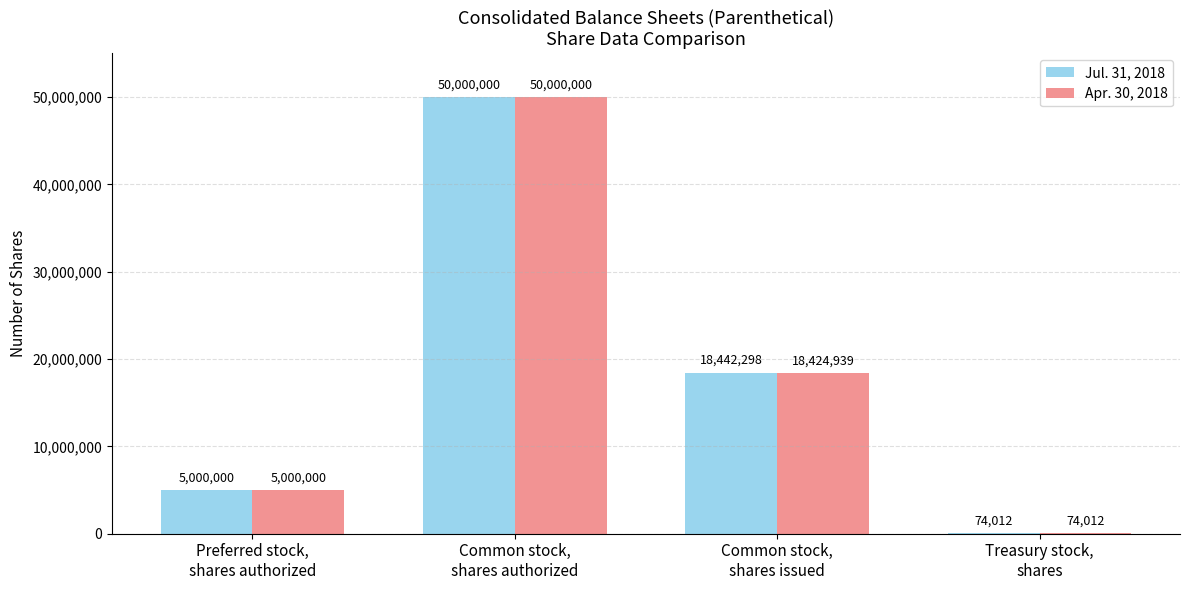

Which series has the largest total across all categories?

Jul. 31, 2018